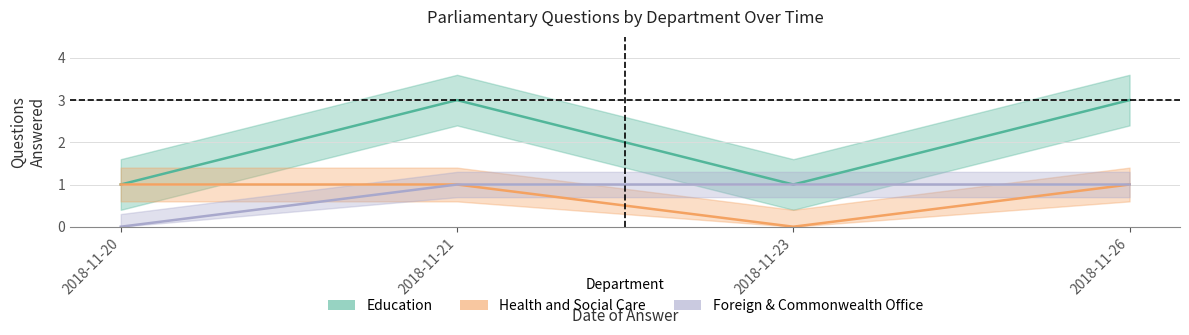

What is the total value across all series at 2018-11-26?

5